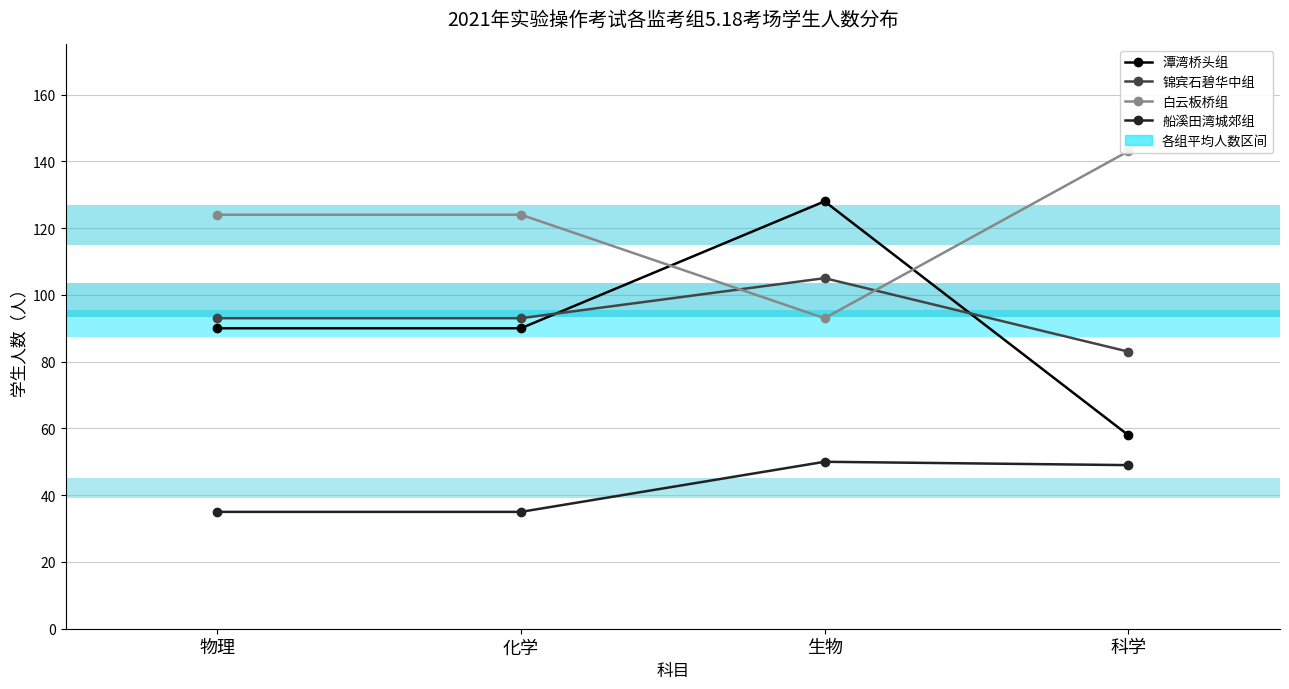

Rank the series by their maximum value, from lowest to highest.

船溪田湾城郊组, 锦宾石碧华中组, 潭湾桥头组, 白云板桥组